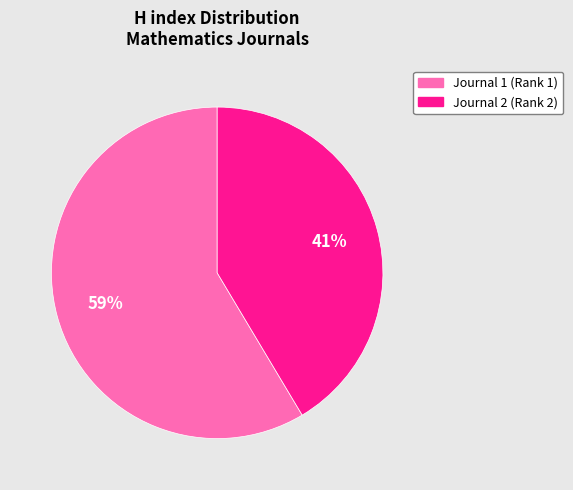

Which has a higher value, Journal 2 (Rank 2) or Journal 1 (Rank 1)?

Journal 1 (Rank 1)